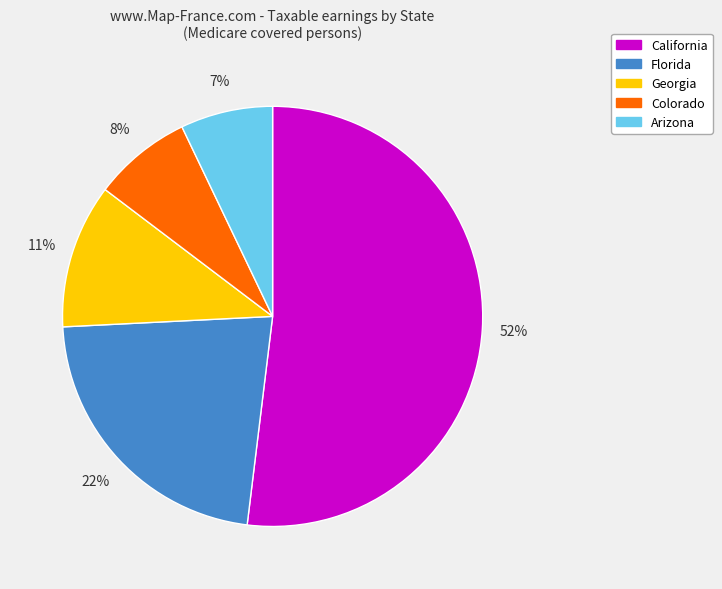

To the nearest percent, what portion does Florida represent?

22%